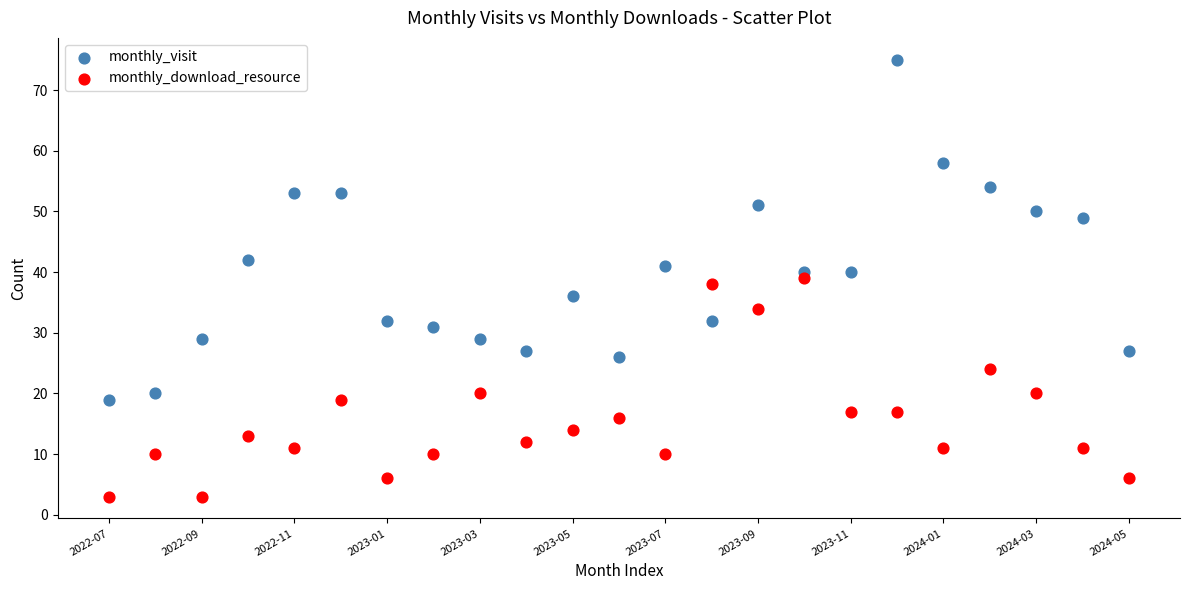

Across all data points, what is the range of Y values (max minus min)?

72